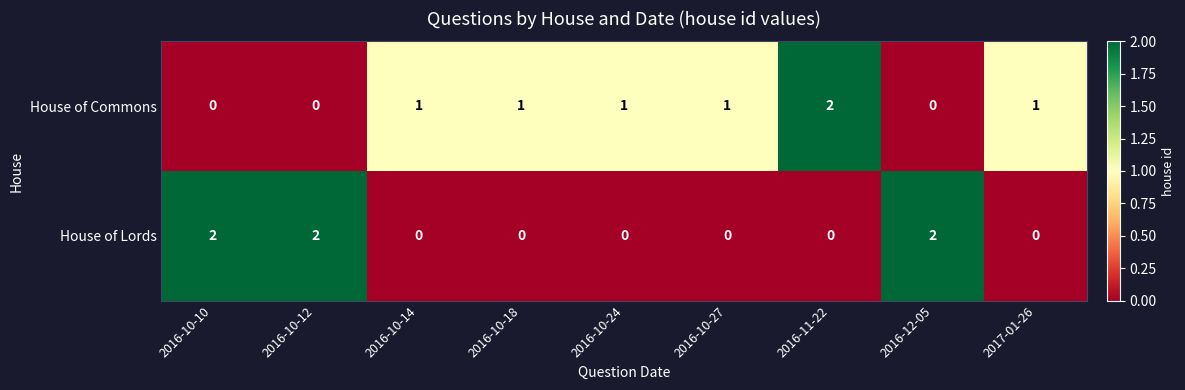

The House of Lords series shows 3 at 2016-10-12. True or false?

False